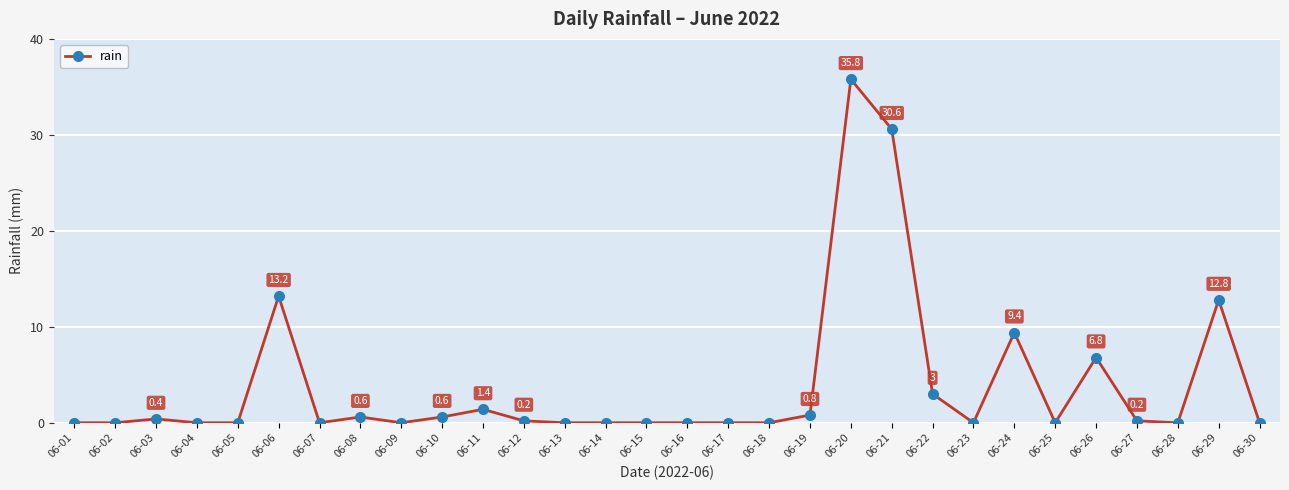

What value does the data have at 06-26?

6.8